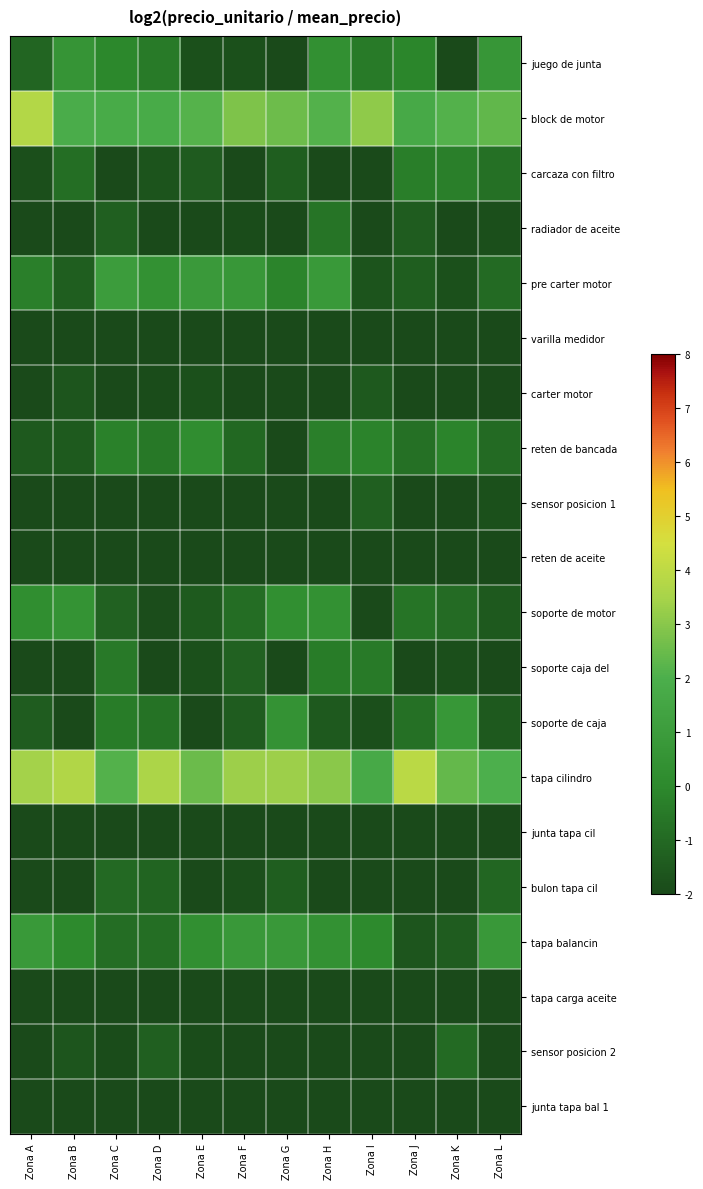

Which has a higher value, Zona K or Zona J?

Zona J